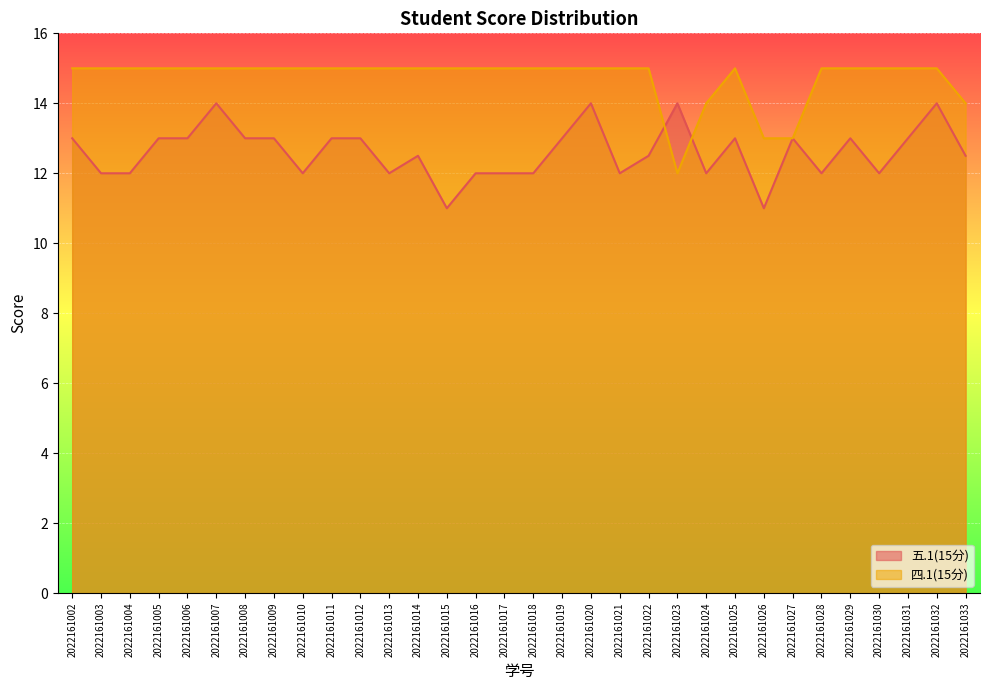

Reading left to right, what are all the values shown in this chart?

五.1(15分): 2022161002=13.0	2022161003=12.0	2022161004=12.0	2022161005=13.0	2022161006=13.0	2022161007=14.0	2022161008=13.0	2022161009=13.0	2022161010=12.0	2022161011=13.0	2022161012=13.0	2022161013=12.0	2022161014=12.5	2022161015=11.0	2022161016=12.0	2022161017=12.0	2022161018=12.0	2022161019=13.0	2022161020=14.0	2022161021=12.0	2022161022=12.5	2022161023=14.0	2022161024=12.0	2022161025=13.0	2022161026=11.0	2022161027=13.0	2022161028=12.0	2022161029=13.0	2022161030=12.0	2022161031=13.0	2022161032=14.0	2022161033=12.5
四.1(15分): 2022161002=15.0	2022161003=15.0	2022161004=15.0	2022161005=15.0	2022161006=15.0	2022161007=15.0	2022161008=15.0	2022161009=15.0	2022161010=15.0	2022161011=15.0	2022161012=15.0	2022161013=15.0	2022161014=15.0	2022161015=15.0	2022161016=15.0	2022161017=15.0	2022161018=15.0	2022161019=15.0	2022161020=15.0	2022161021=15.0	2022161022=15.0	2022161023=12.0	2022161024=14.0	2022161025=15.0	2022161026=13.0	2022161027=13.0	2022161028=15.0	2022161029=15.0	2022161030=15.0	2022161031=15.0	2022161032=15.0	2022161033=14.0